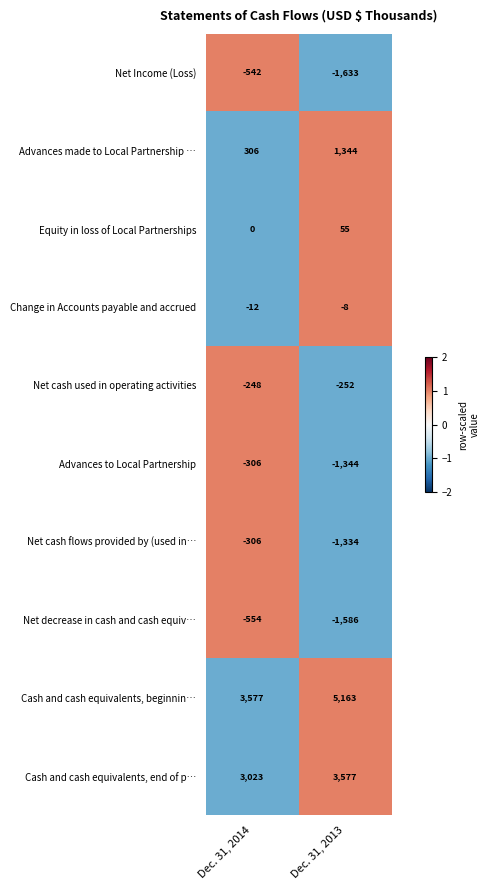

Rank the categories by Cash and cash equivalents, end of p… value from highest to lowest.

Dec. 31, 2013, Dec. 31, 2014